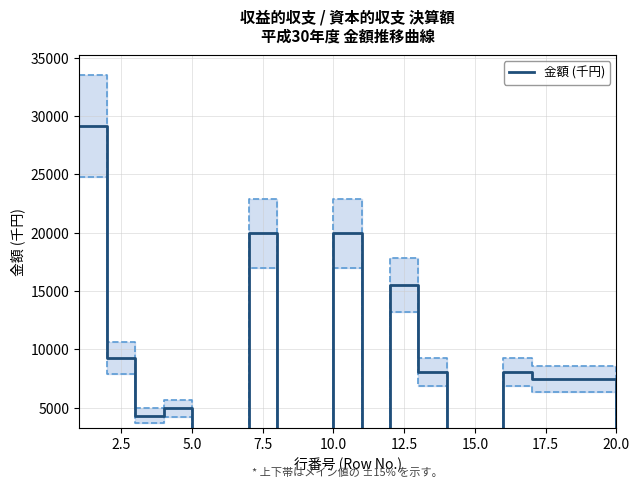

Where is the first local maximum?

7.5